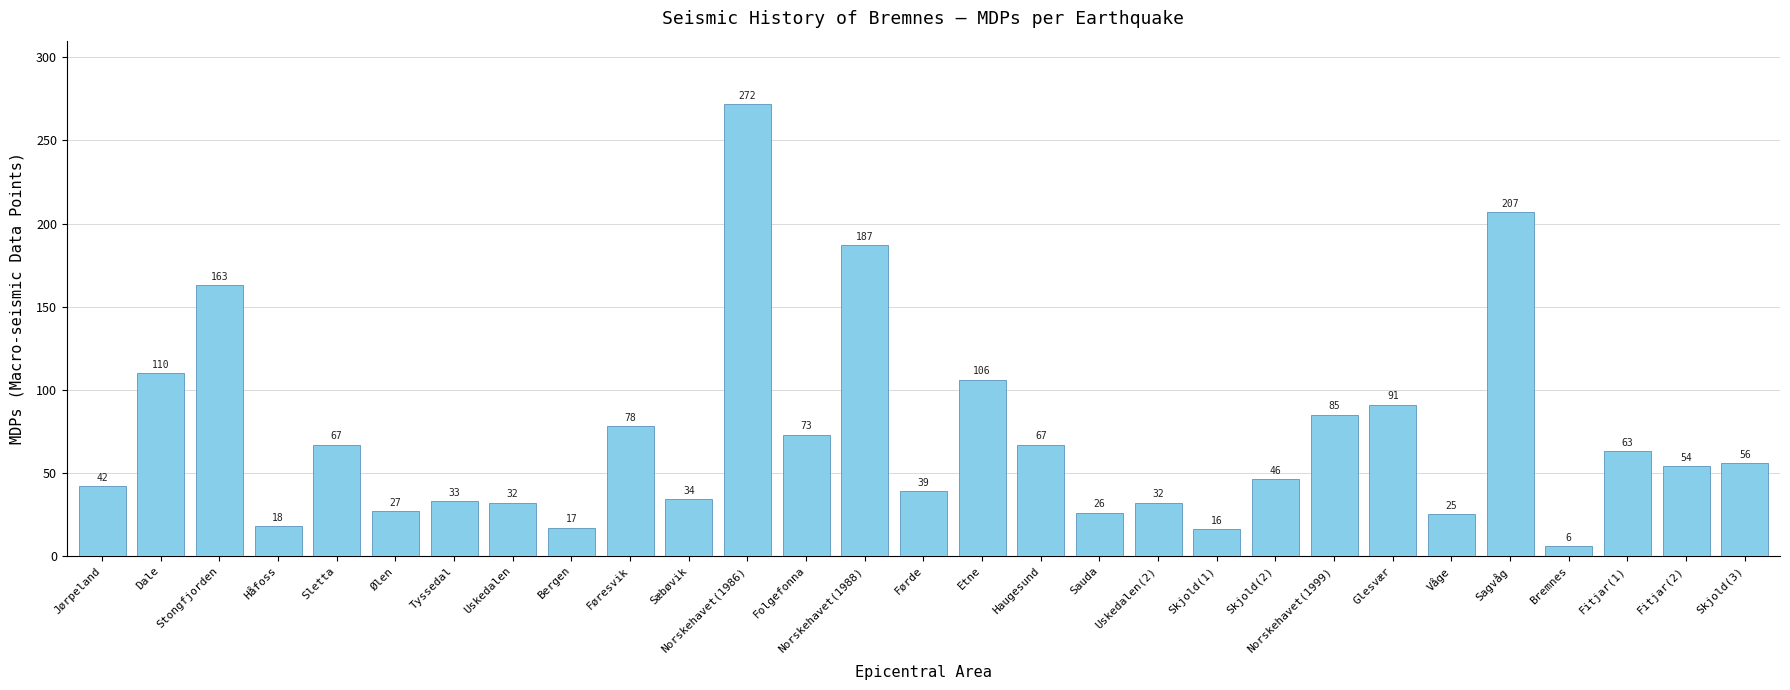

How many data points are less than 54?

14